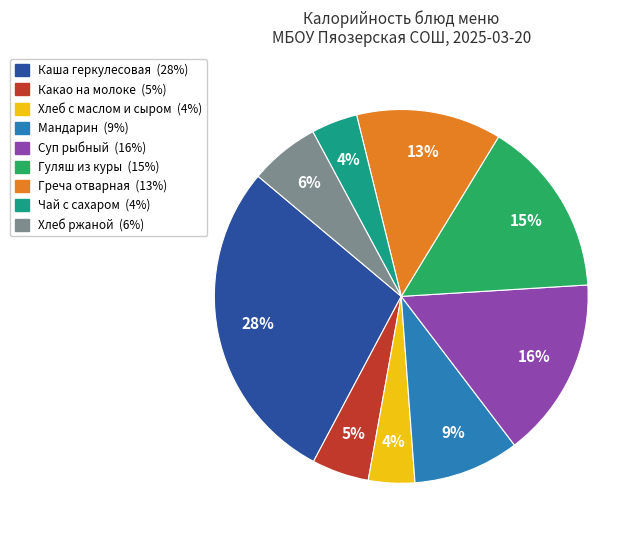

Which has a higher value, Хлеб ржаной or Гуляш из куры?

Гуляш из куры